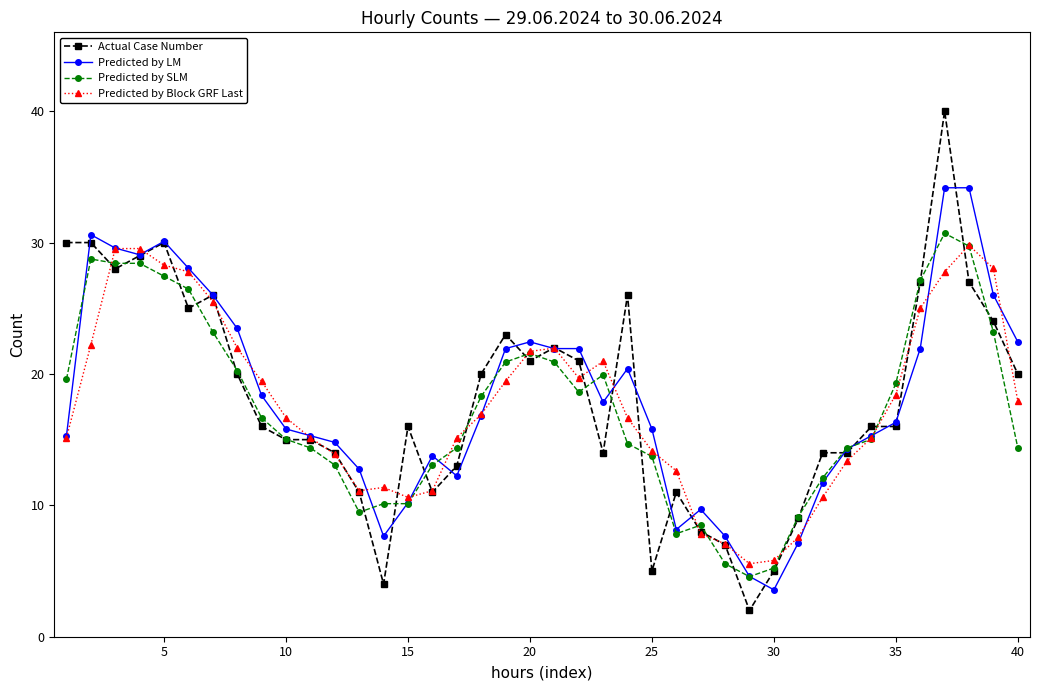

What is the value of the Predicted by LM point at the 12th from the left?

14.8